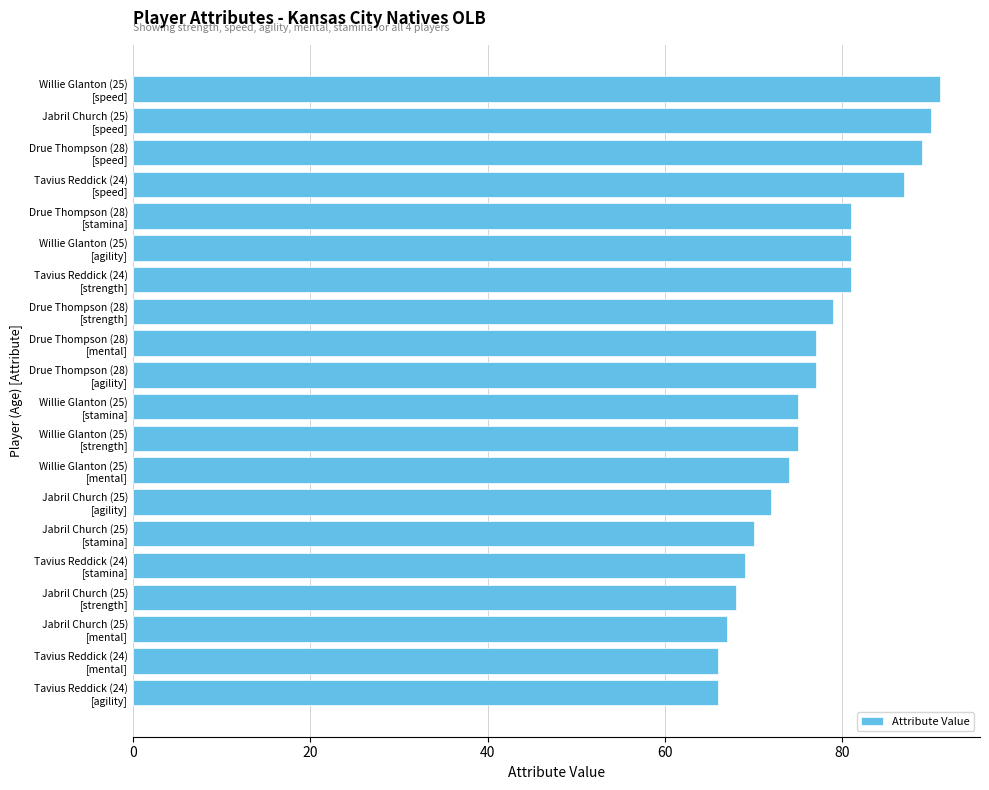

What is the smallest value displayed?

66